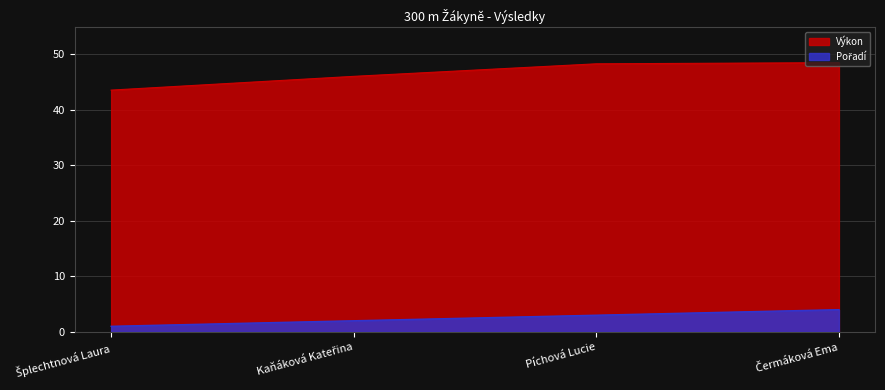

What position from the right is Píchová Lucie?

2